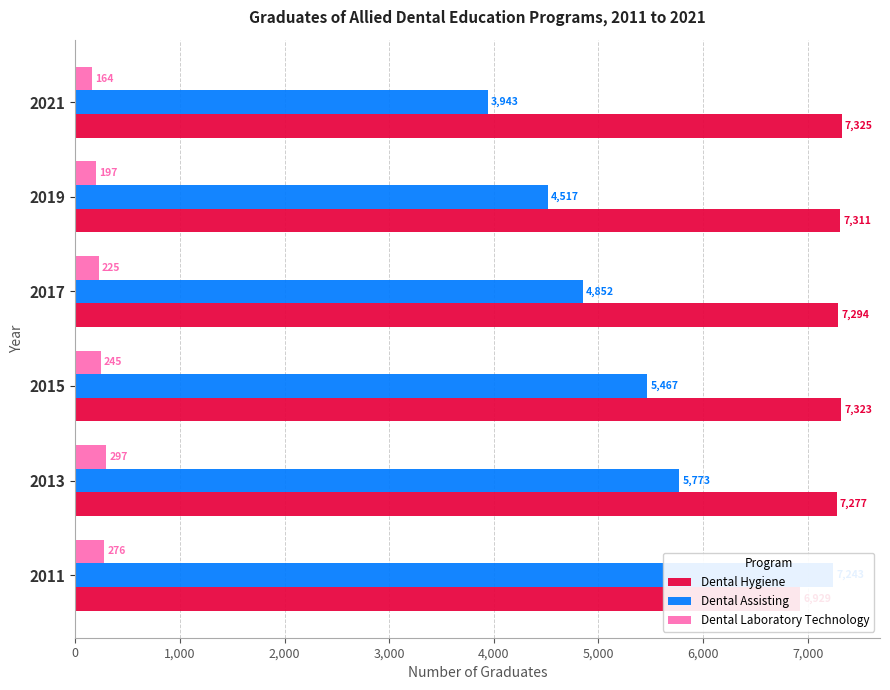

Read the Dental Laboratory Technology value at 2011.

276